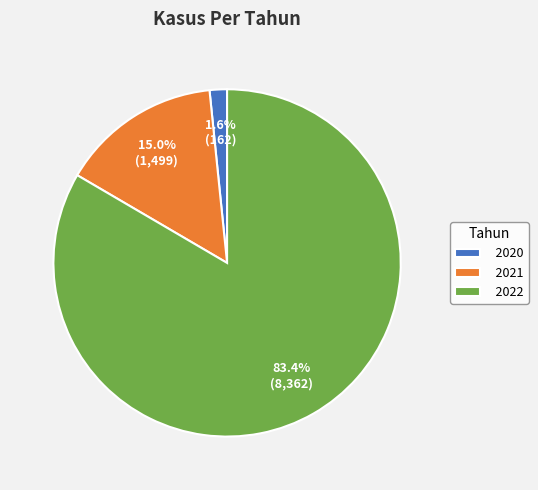

Is 2022 the majority of the pie?

Yes